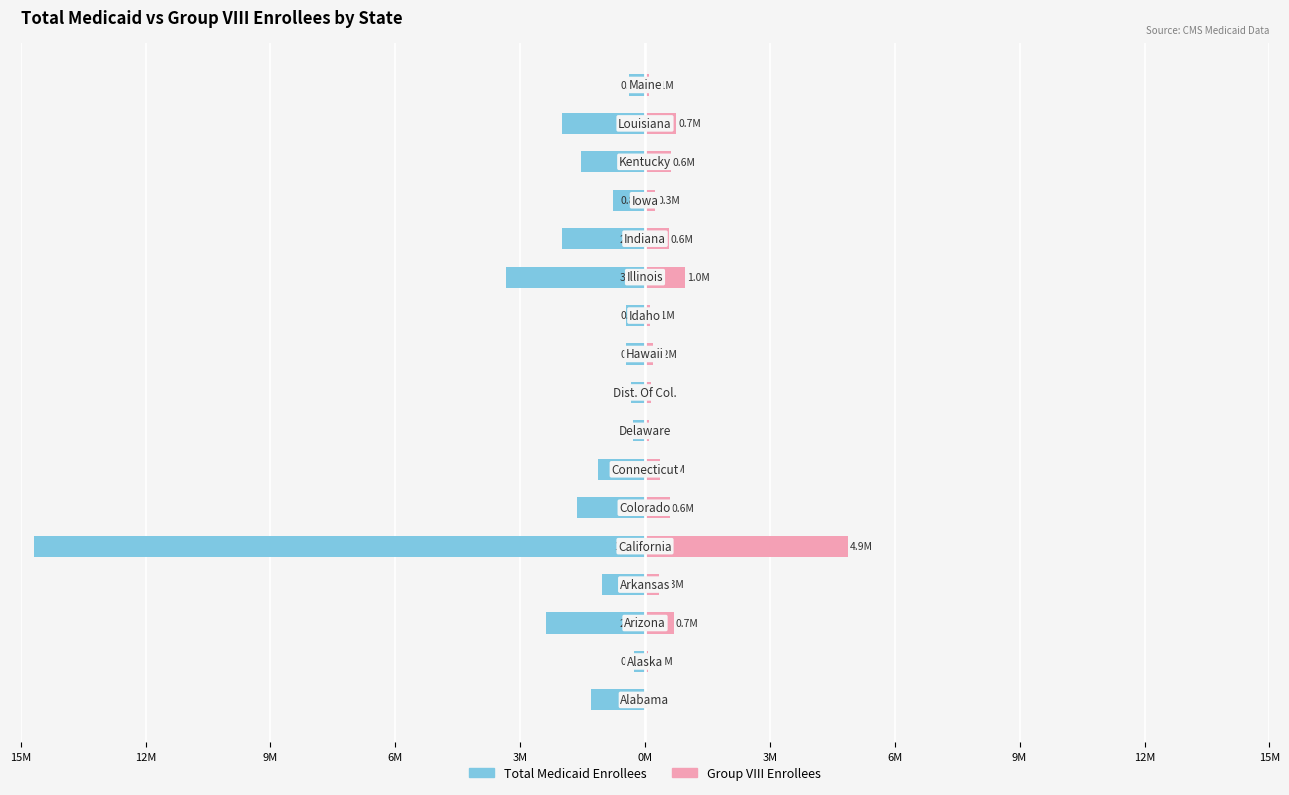

What are all the series names shown in the legend?

Total Medicaid Enrollees, Group VIII Enrollees